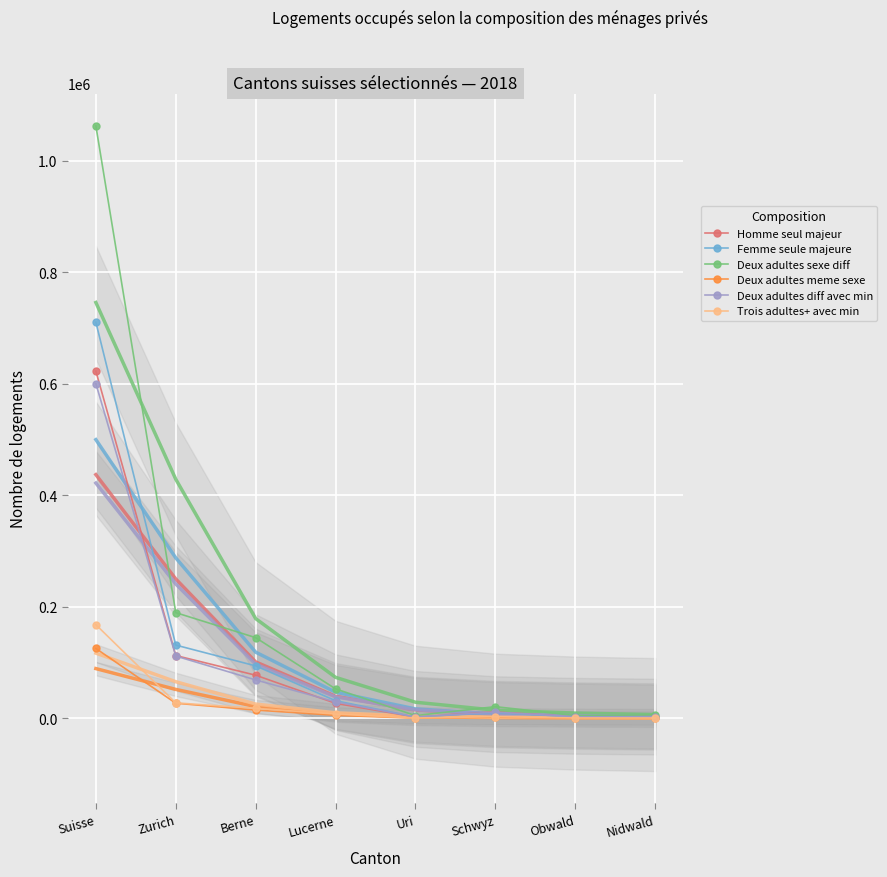

Where is the first local maximum for Homme seul majeur?

Schwyz